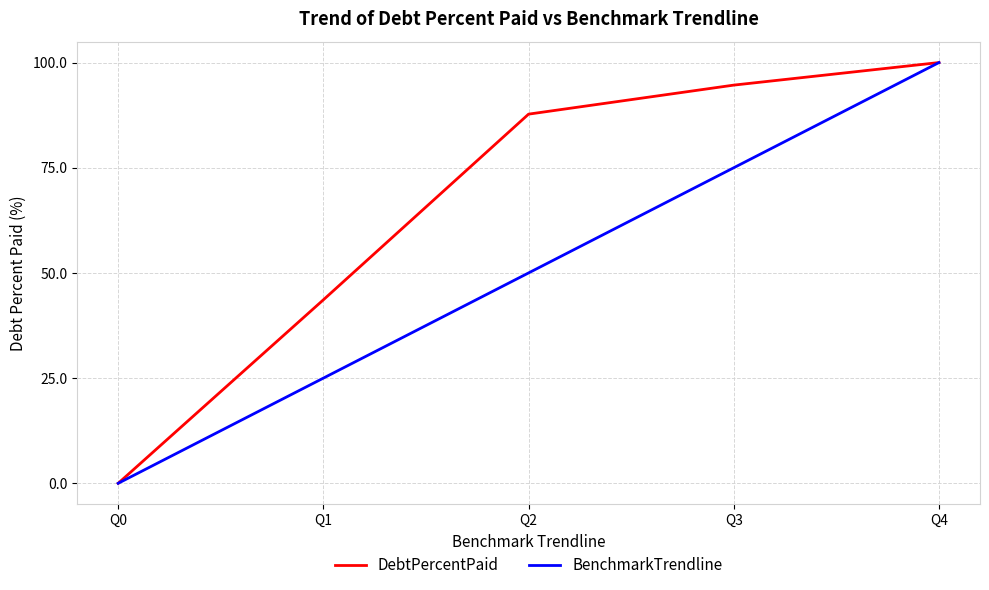

Reading right to left, transcribe all the data shown in this chart.

DebtPercentPaid: 100.0	94.6	87.7	43.6	0.0
BenchmarkTrendline: 100.0	75.0	50.0	25.0	0.0